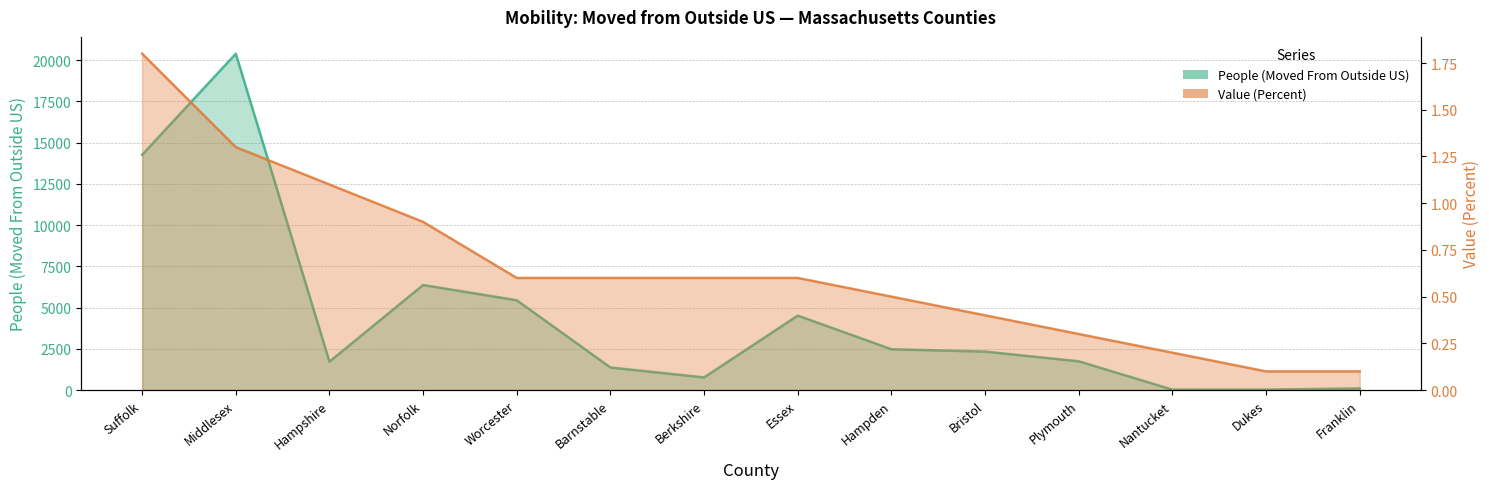

Reading left to right, extract all data points from this chart.

People (Moved From Outside US): 14260.0	20388.0	1724.0	6368.0	5444.0	1369.0	767.0	4513.0	2474.0	2332.0	1744.0	25.0	29.0	99.0
Value (Percent): 1.8	1.3	1.1	0.9	0.6	0.6	0.6	0.6	0.5	0.4	0.3	0.2	0.1	0.1